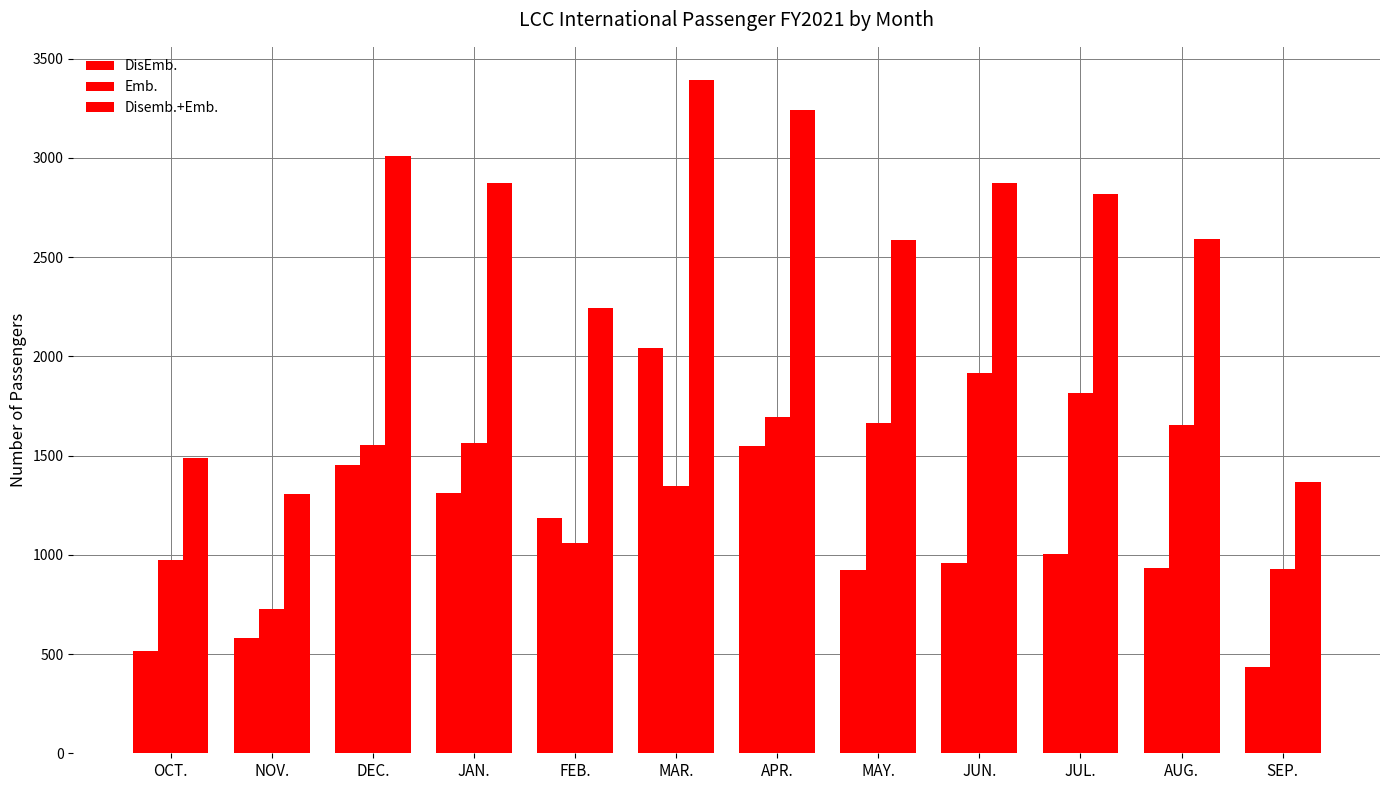

How many data points in Disemb.+Emb. are less than 2817?

6